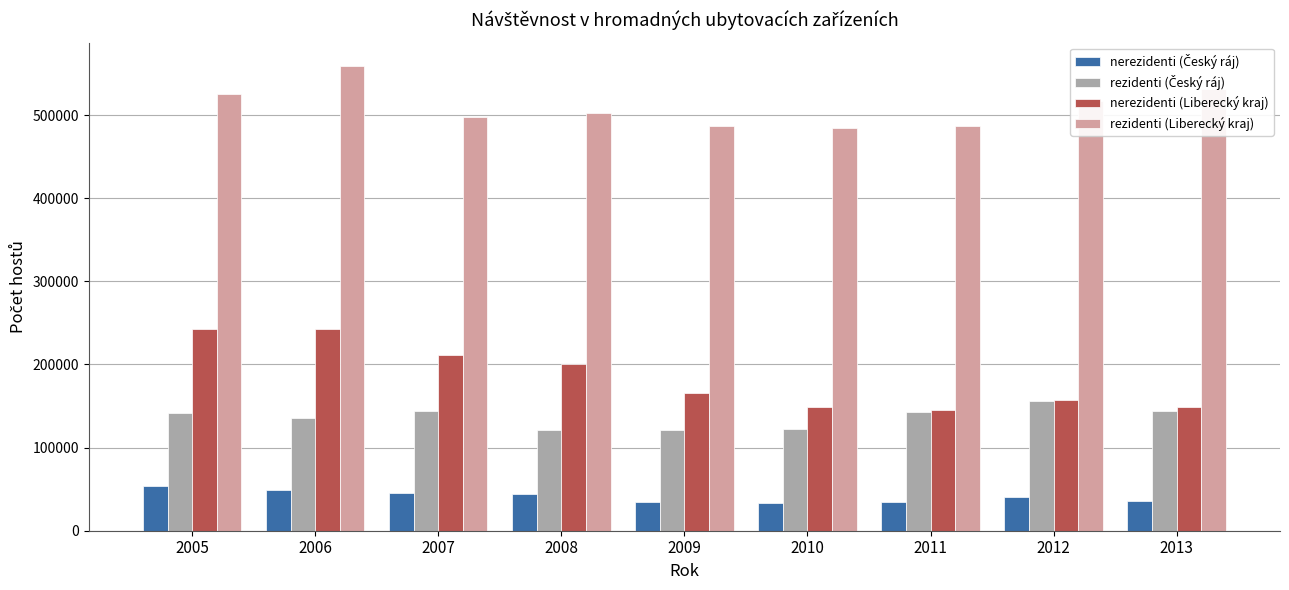

At how many categories does at least one series exceed 540918?

1